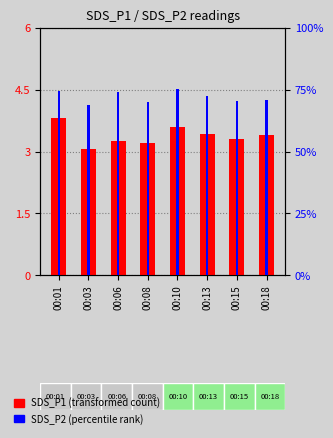

Reading right to left, list all the values displayed in this chart.

SDS_P1 (transformed count): 3.4	3.3	3.4	3.6	3.2	3.2	3.1	3.8
SDS_P2 (percentile rank): 70.8	70.6	72.7	75.5	69.9	74.3	69.0	74.4